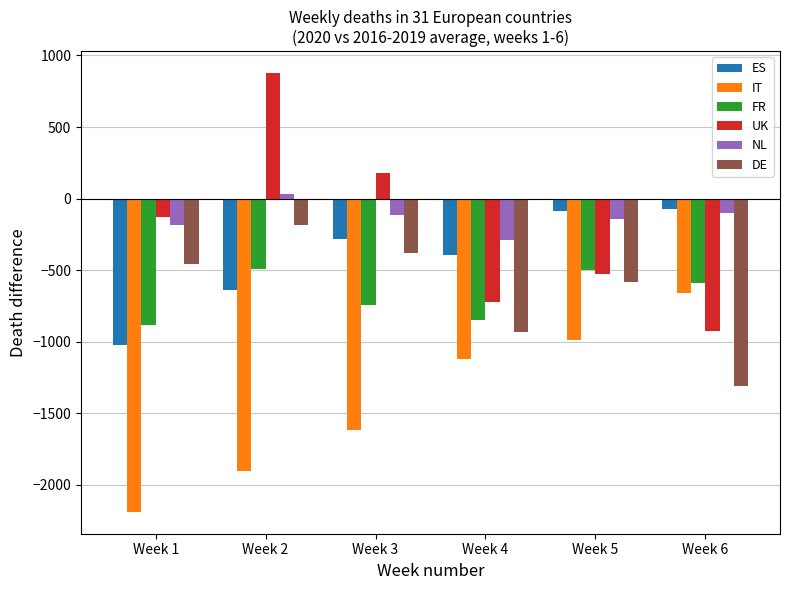

Is the value of IT at Week 5 greater than the value of FR at Week 1?

No